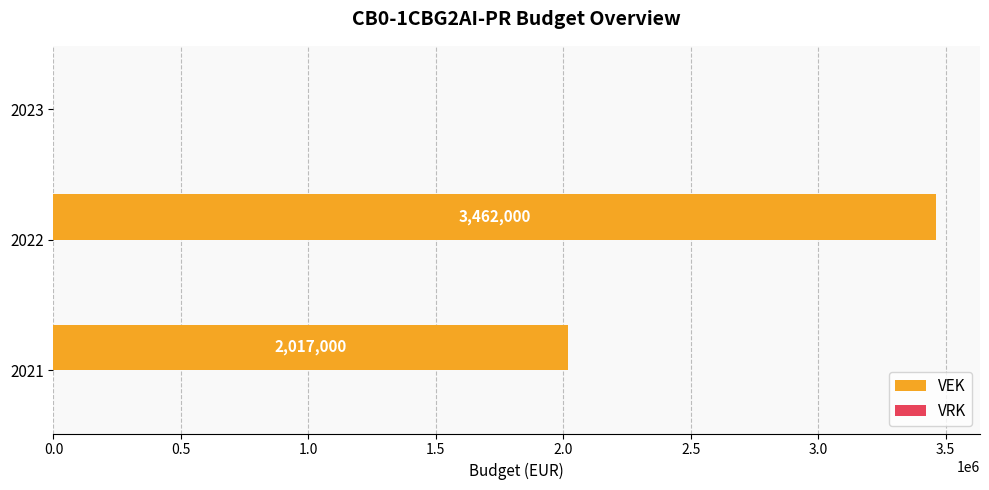

Which category has the highest value across all series?

2022